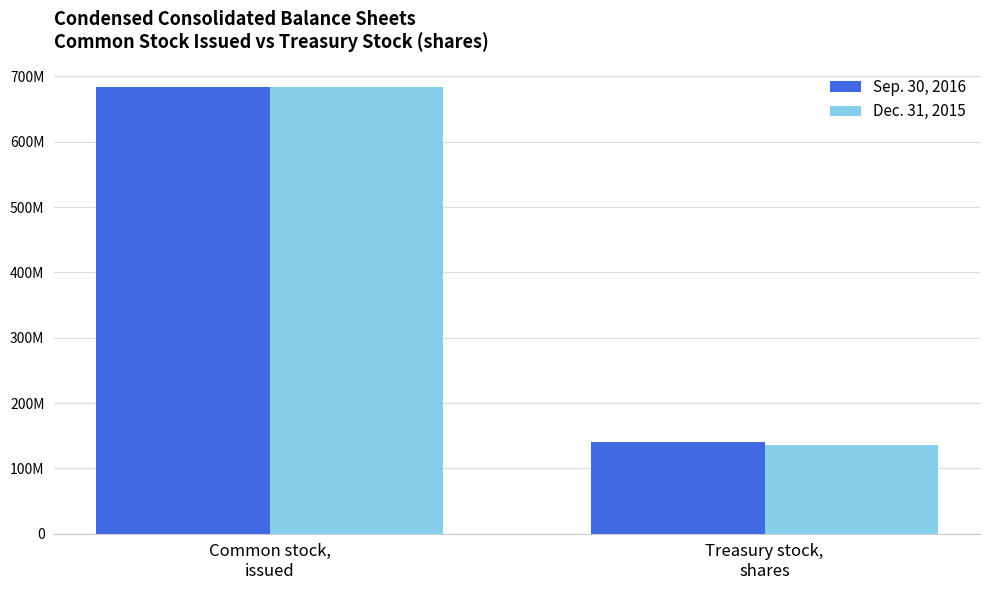

What is the smallest value displayed?

135839938